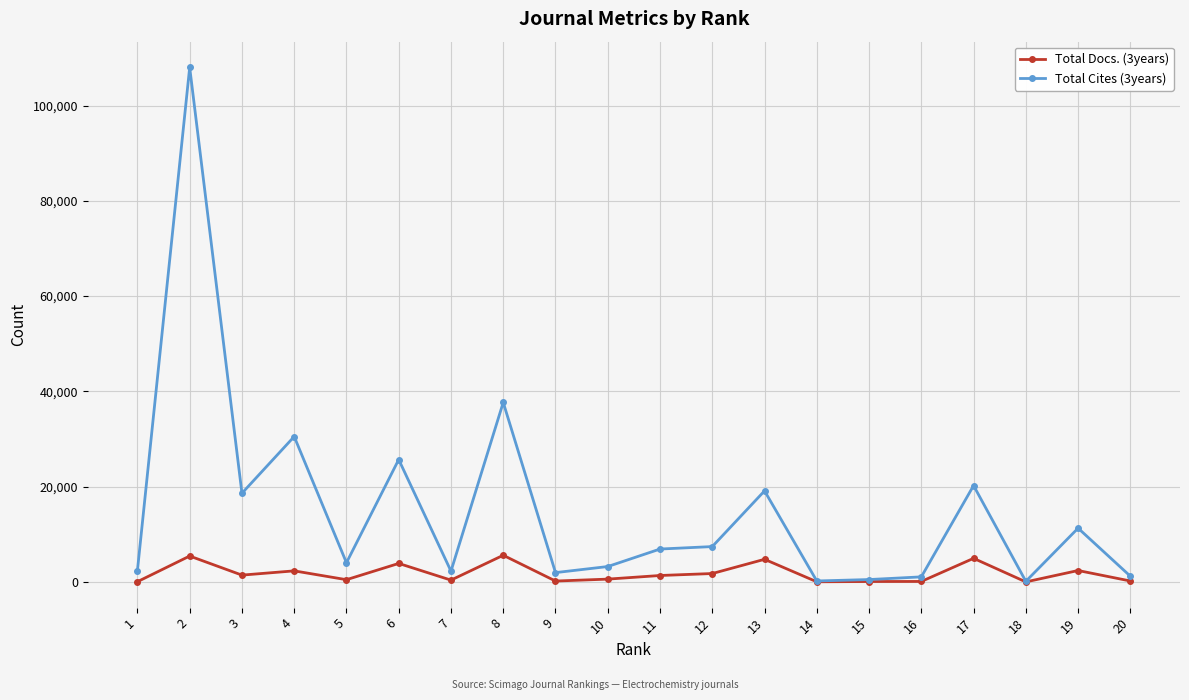

Rank the series by their maximum value, from highest to lowest.

Total Cites (3years), Total Docs. (3years)